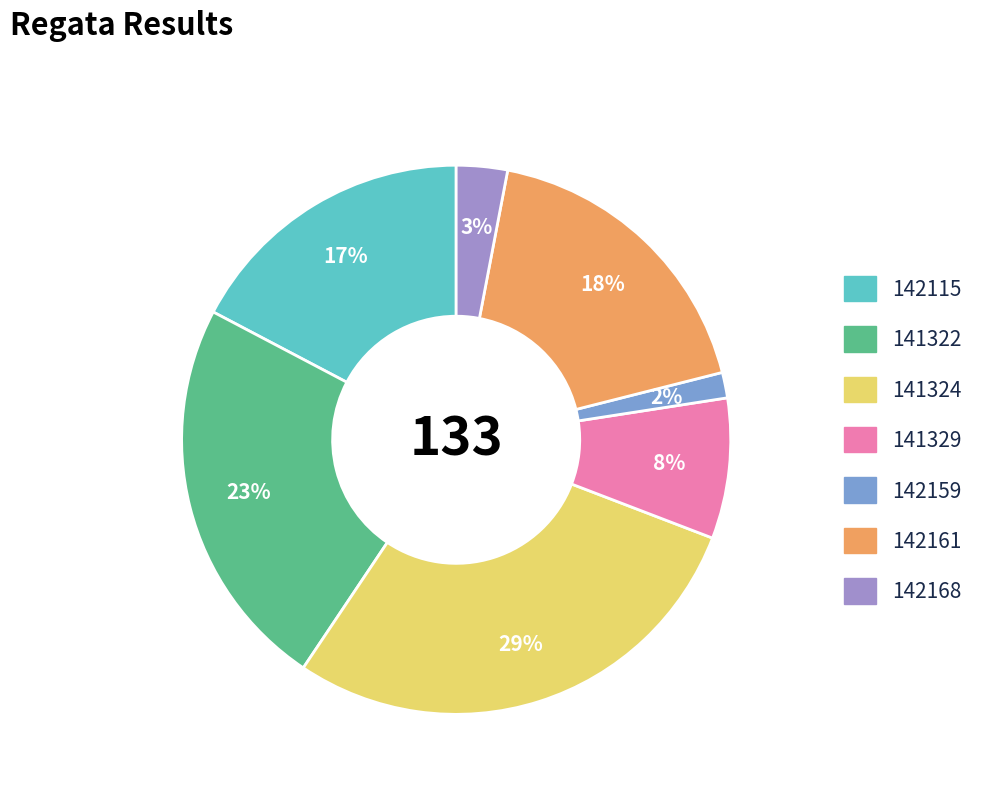

Do 142161 and 142168 together represent more than half of the pie?

No